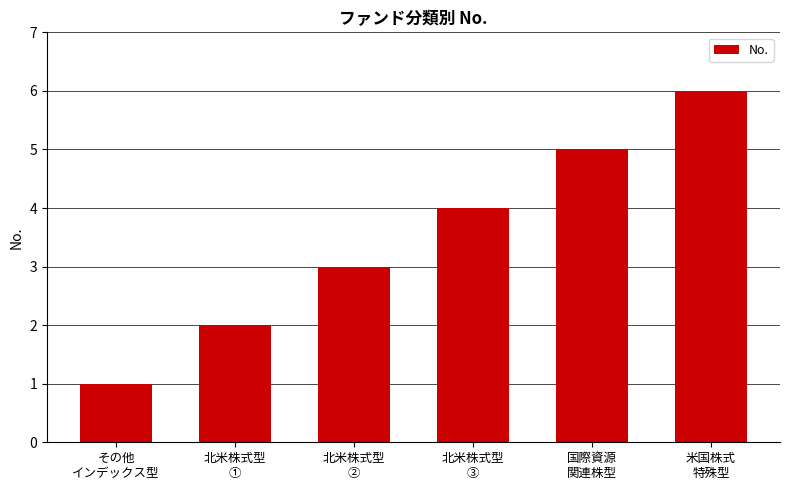

What is the value of the 1st bar from the left?

1